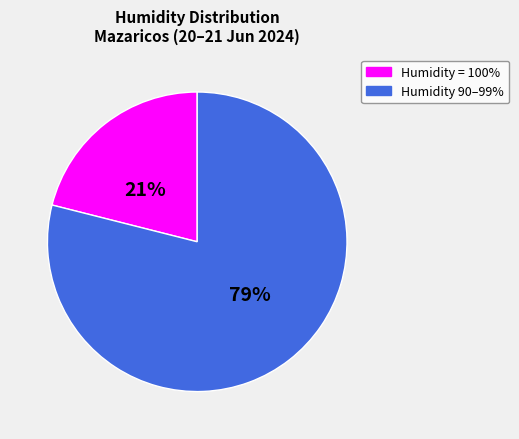

To the nearest percent, what is the difference between the largest and smallest slice percentages?

58%